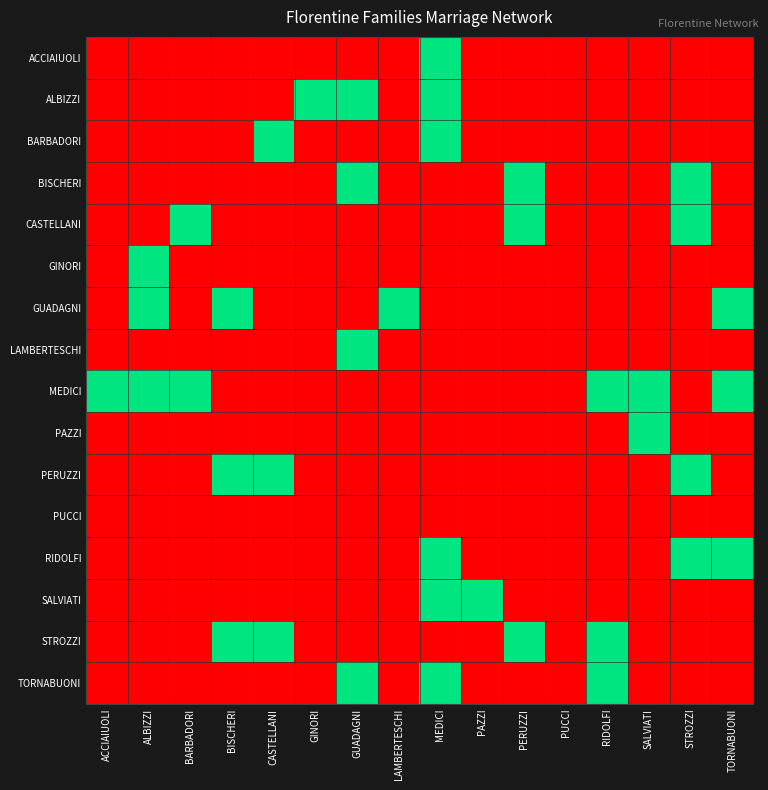

At which category is the sum across all series the highest?

MEDICI